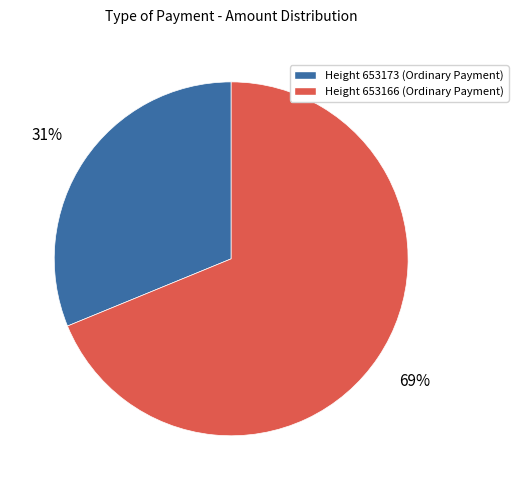

To the nearest percent, what is the average slice percentage?

50%